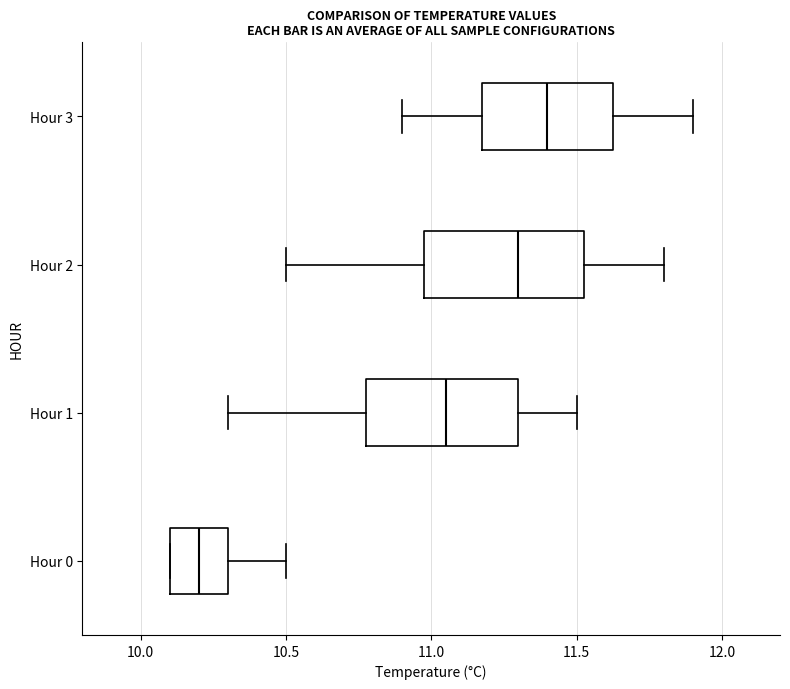

Reading bottom to top, read every box against the x-axis: the position of its median line, the range the box covers, and the ends of its whiskers. The values are not printed on the chart, so give them approximately, as read against the axis.

Hour 0: median 10.20, box 10.10 to 10.30, whiskers 10.10 to 10.50
Hour 1: median 11.05, box 10.80 to 11.30, whiskers 10.30 to 11.50
Hour 2: median 11.30, box 11.00 to 11.55, whiskers 10.50 to 11.80
Hour 3: median 11.40, box 11.20 to 11.65, whiskers 10.90 to 11.90